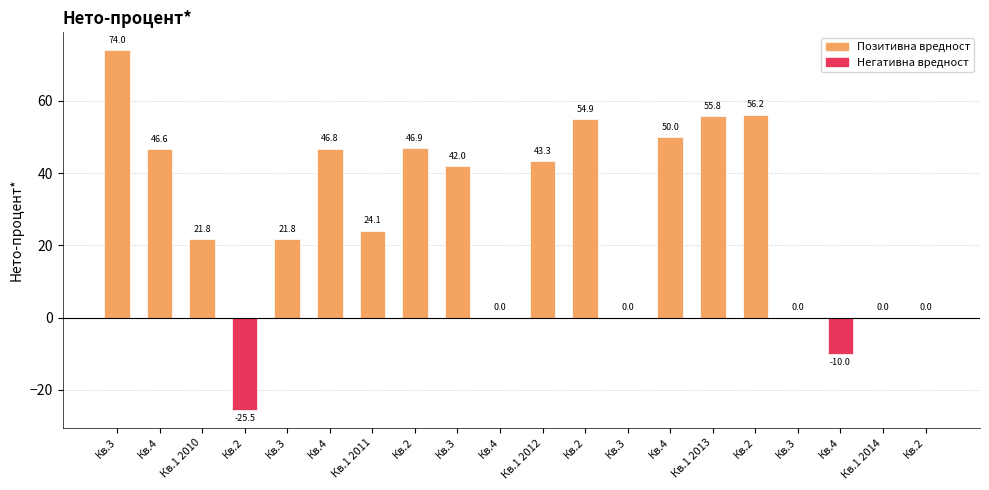

Count the number of data series in this chart.

1